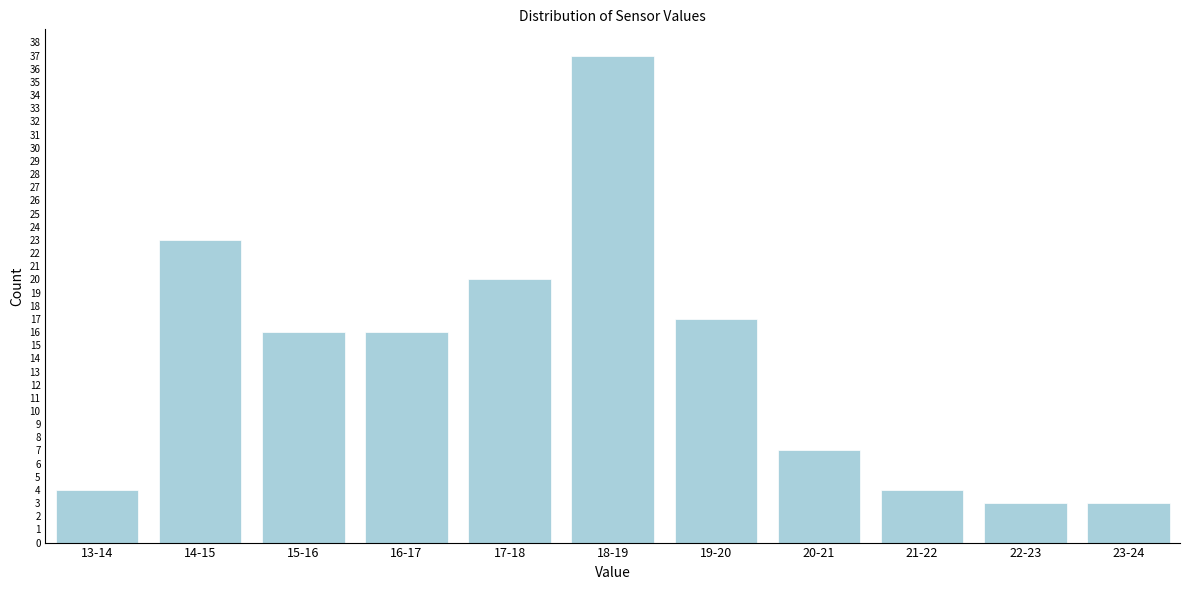

Reading right to left, list all the values displayed in this chart.

3	3	4	7	17	37	20	16	16	23	4